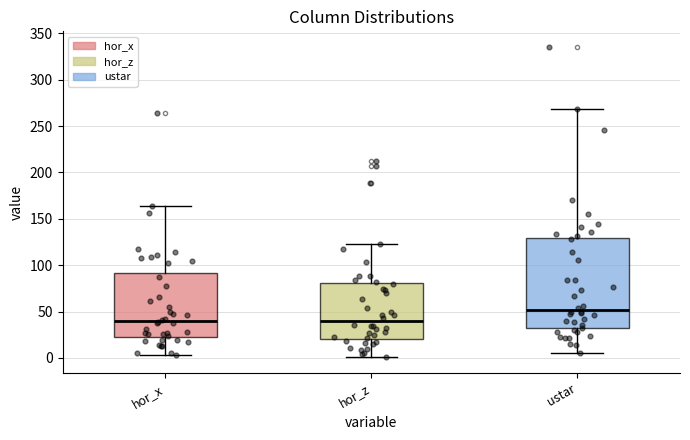

Where is the upper edge of the box for hor_x on the y-axis? The values are not printed on the chart, so give them approximately, as read against the axis.

90